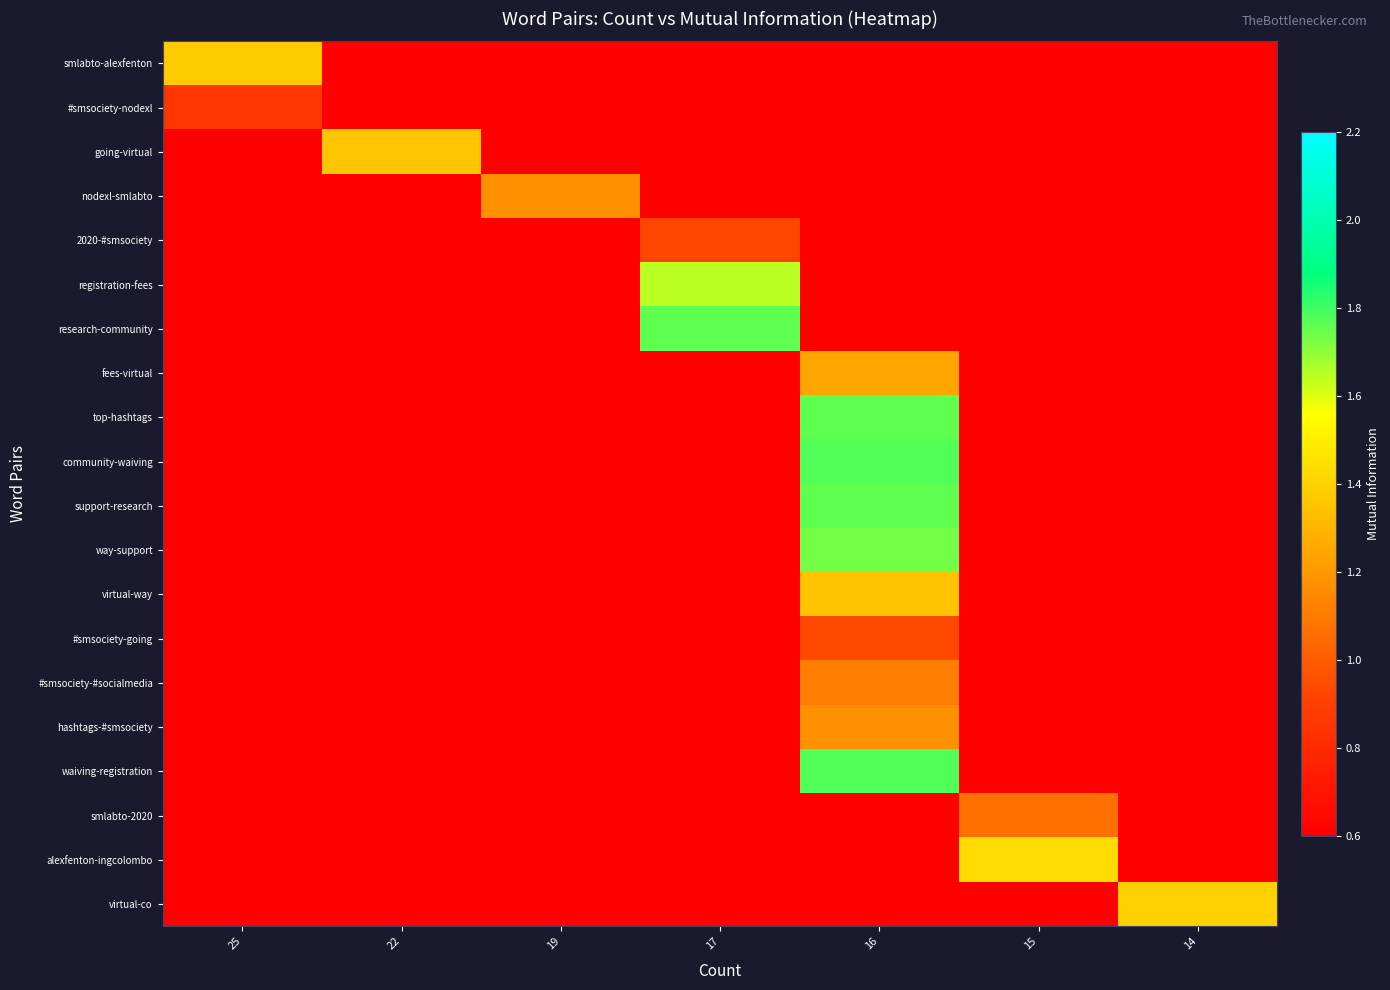

What is the spread (max minus min) of values at 15?

1.4